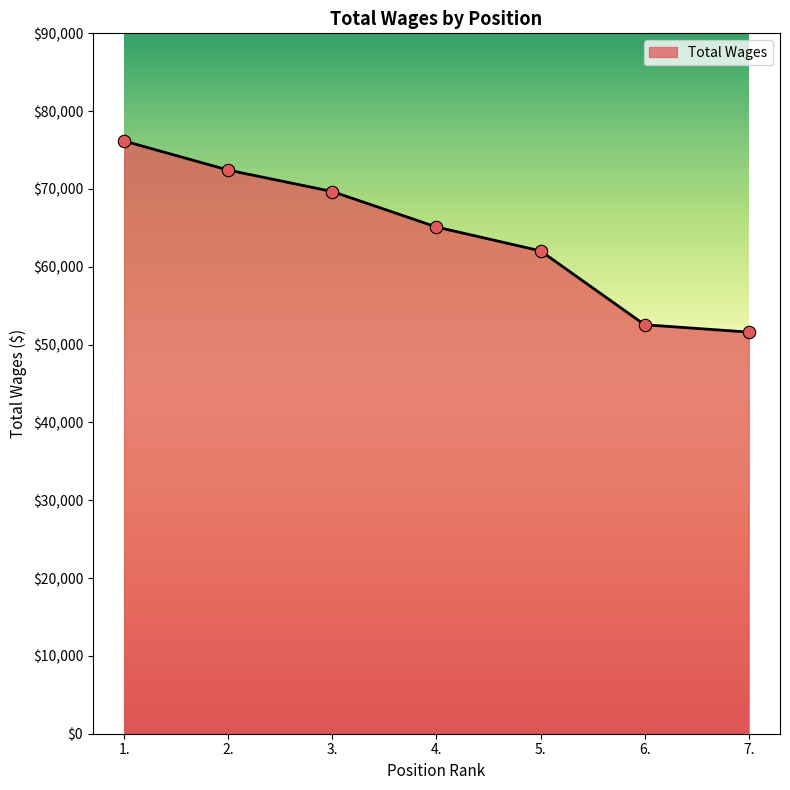

Which has a higher value, 3. or 1.?

1.